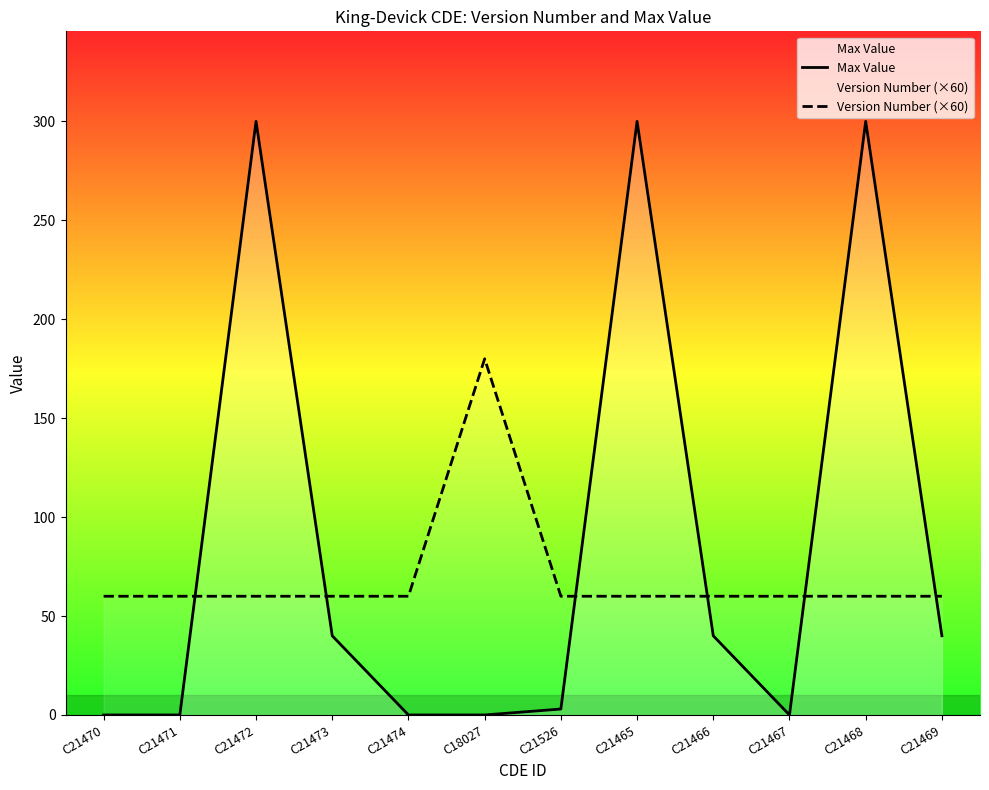

Where is Version Number (×60) nearest to the value 120?

C21470